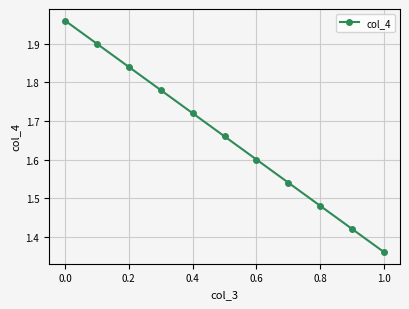

What is the value of the 7th point from the left?

1.6